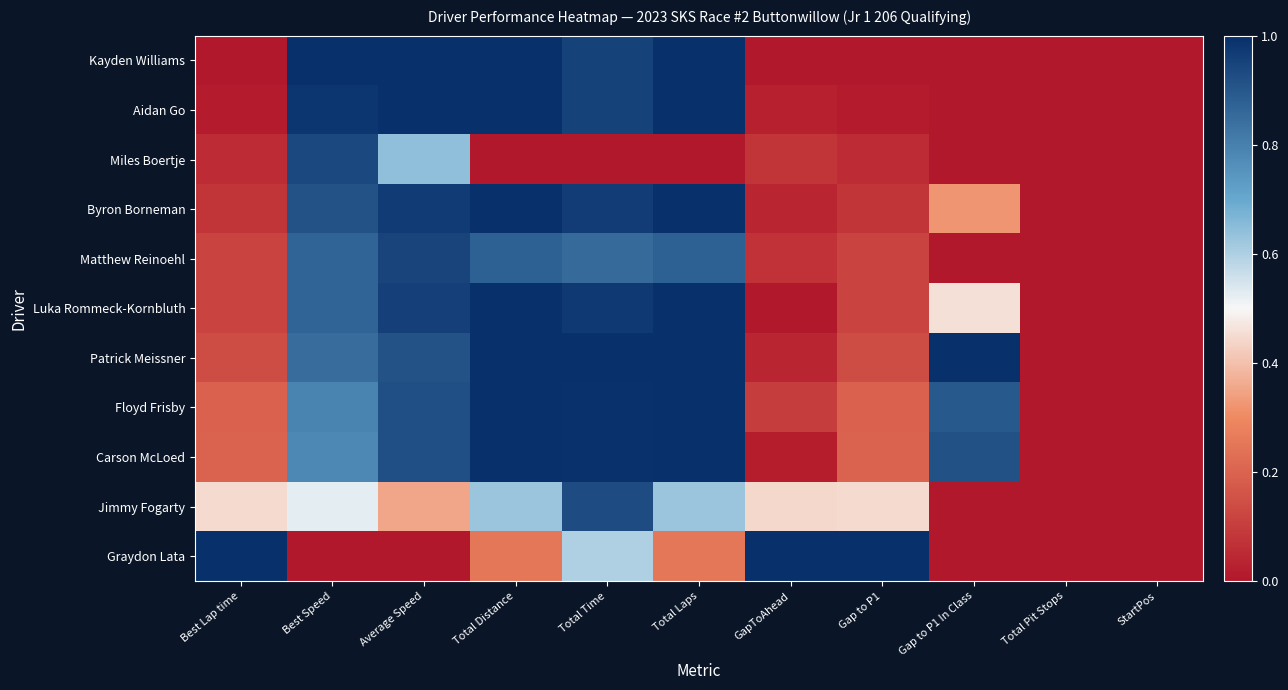

Which has a higher value, StartPos or Gap to P1 In Class?

StartPos